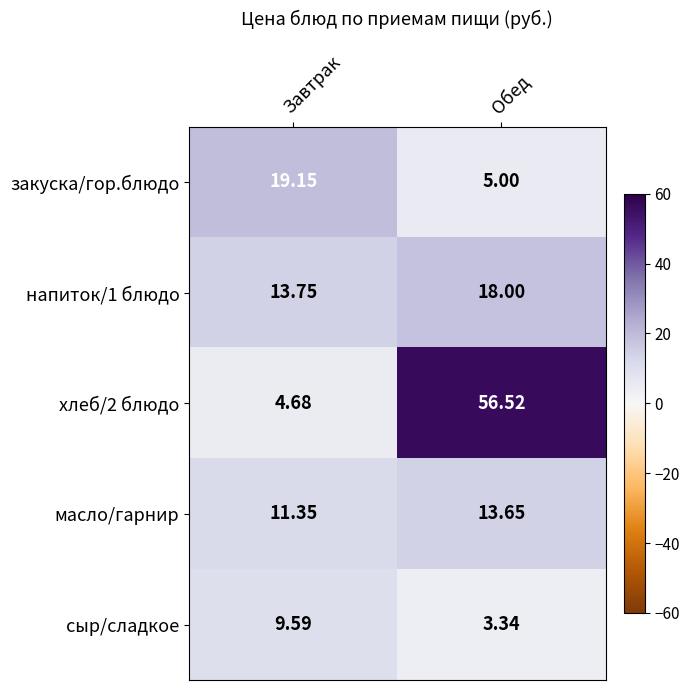

Where is сыр/сладкое nearest to the value 6?

Обед